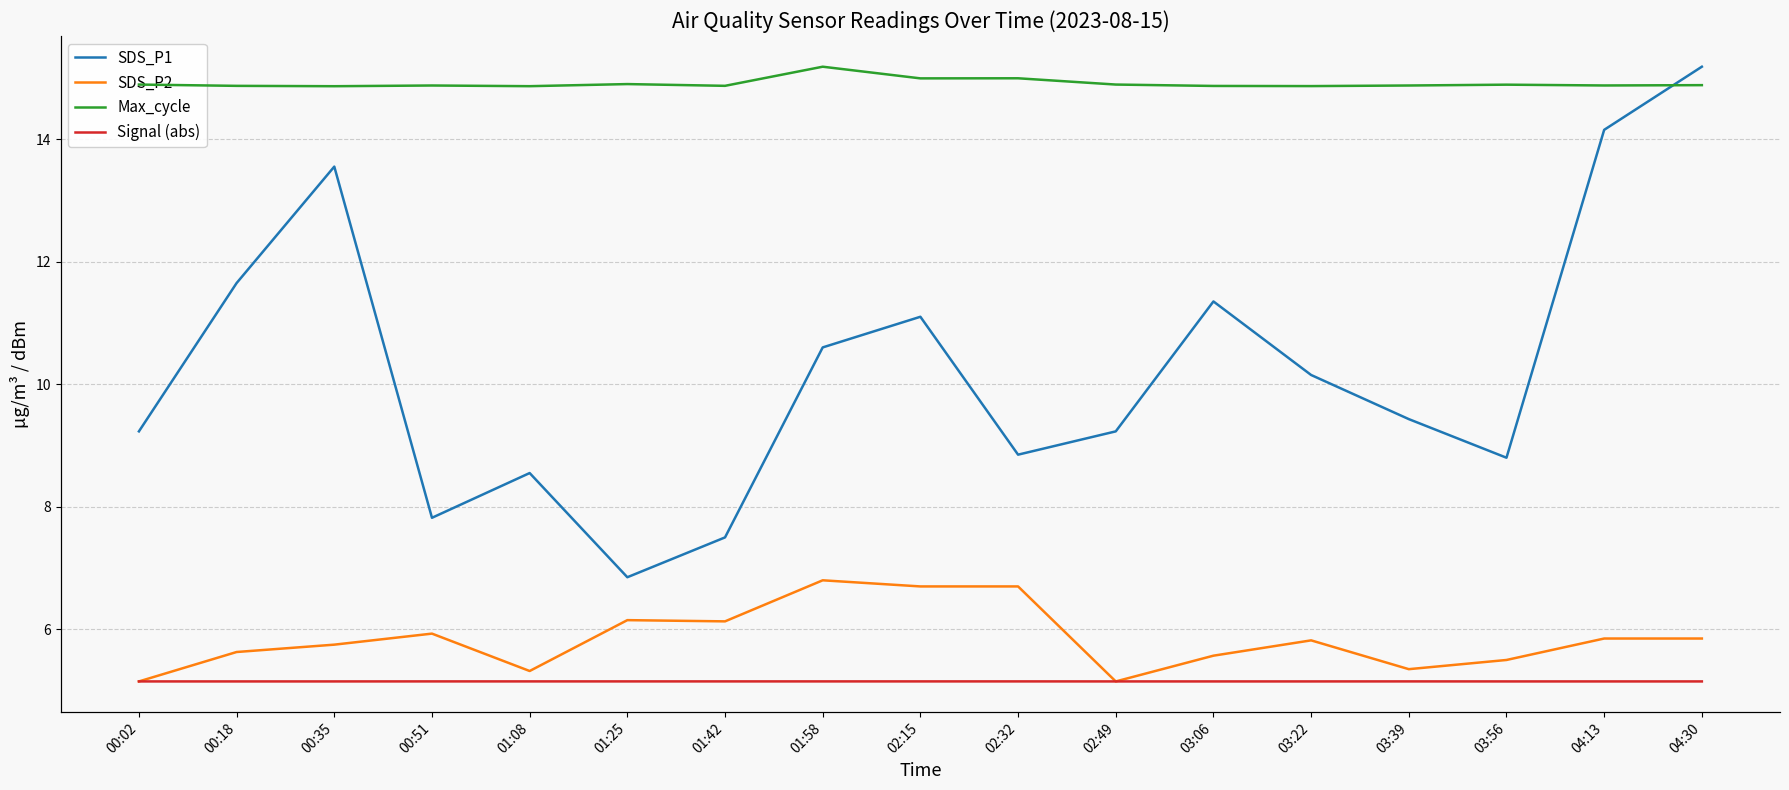

Read the SDS_P1 value at 01:42.

7.5